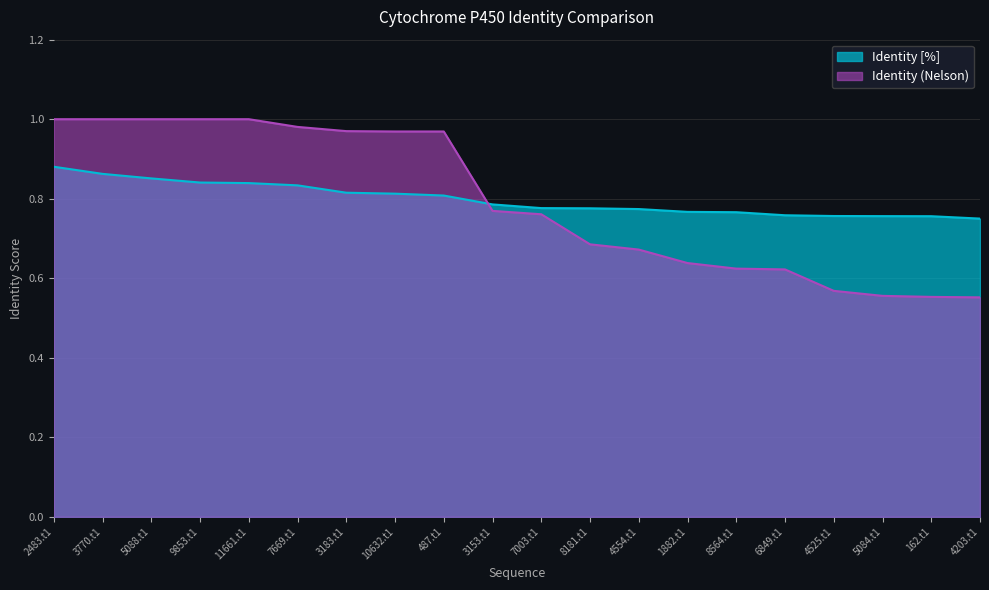

Which label corresponds to the largest value in the chart?

2483.t1